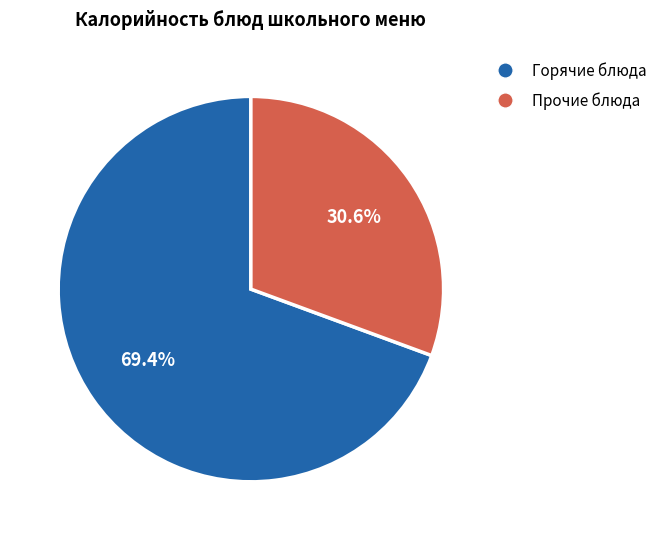

Is there any slice that represents more than half of the pie?

Yes